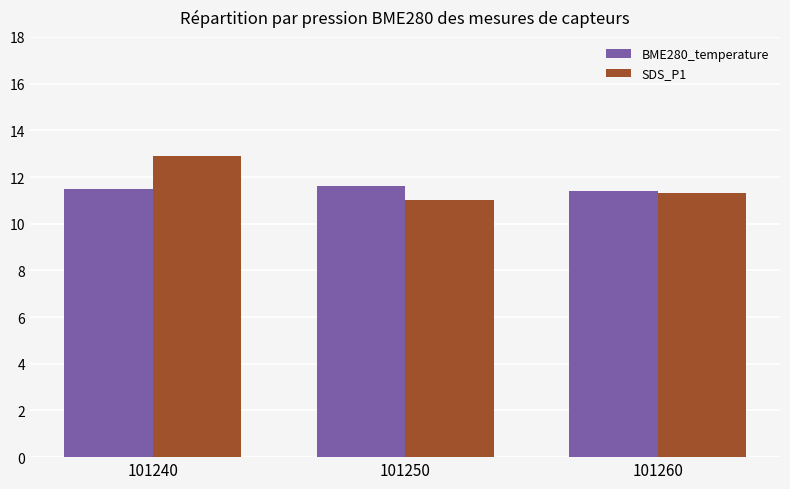

At which category is the sum across all series the highest?

101240